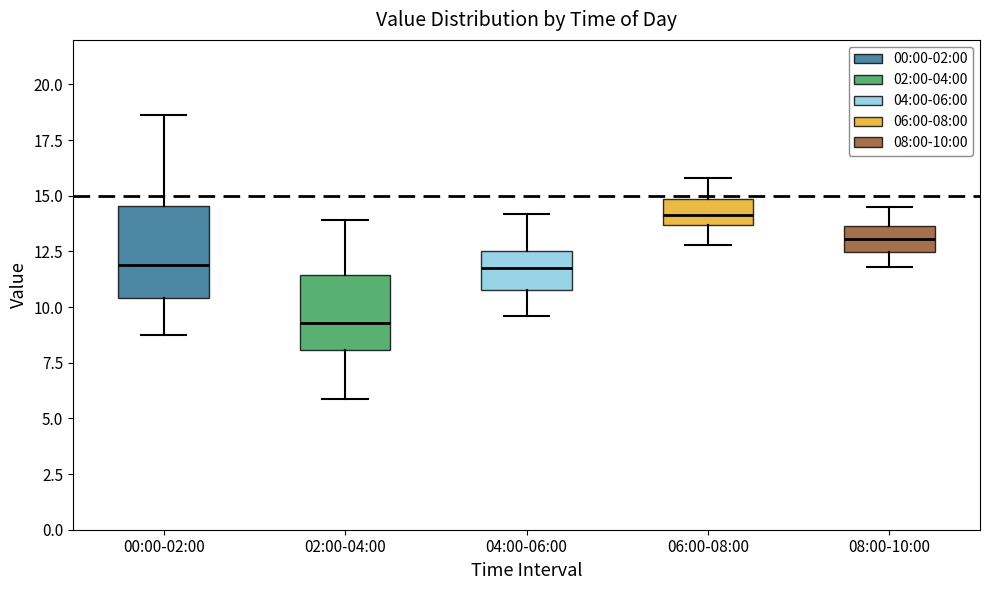

Comparing the boxes themselves (not the whiskers), which one is the tallest?

00:00-02:00